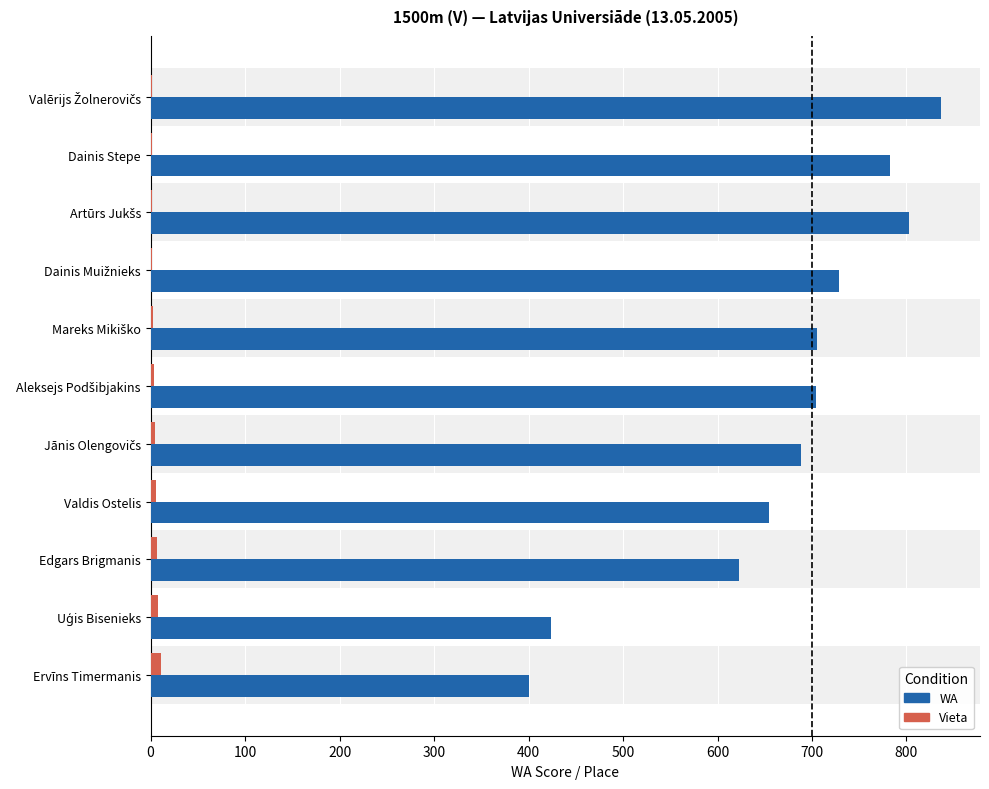

What is the sum of all WA values?

7349